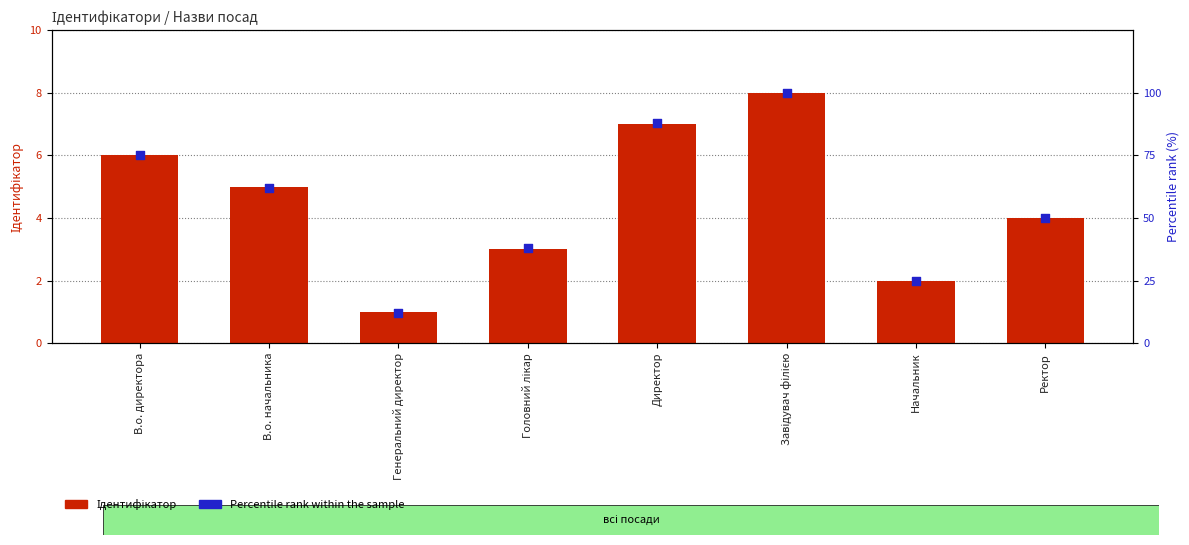

Which series has the largest total across all categories?

Percentile rank